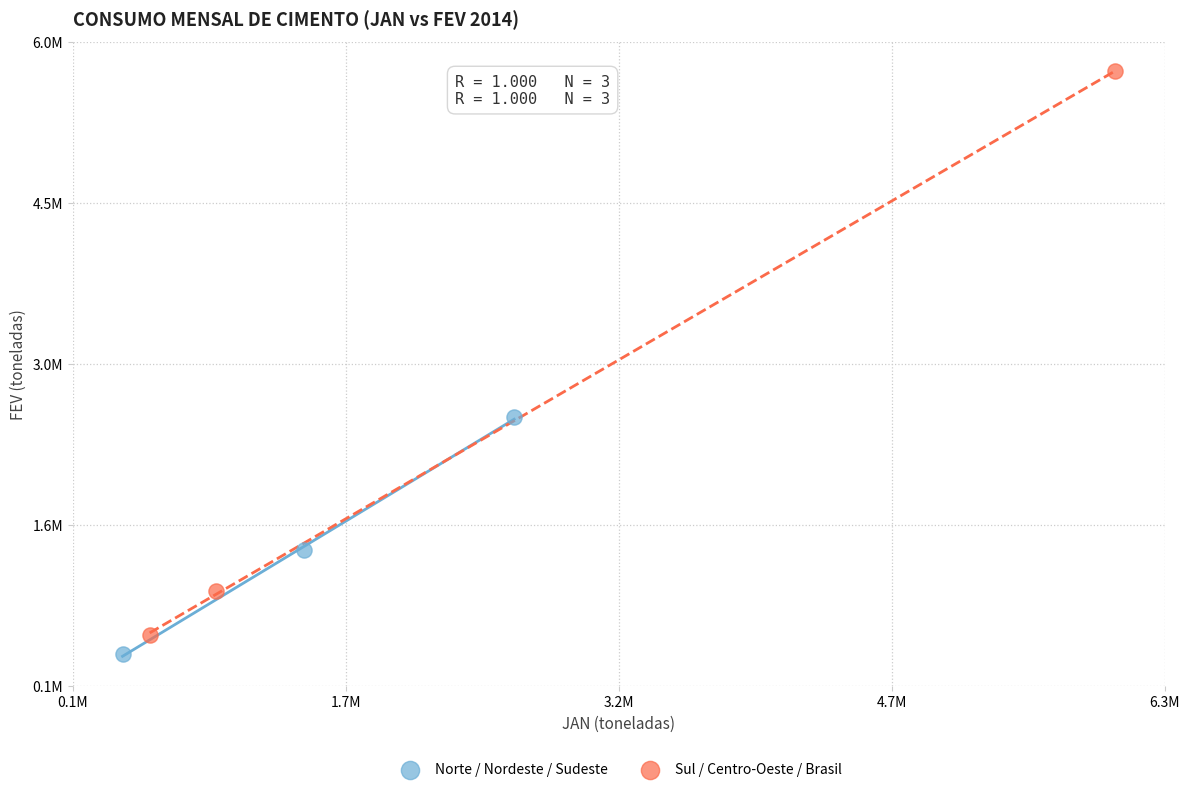

What are all the series names shown in the legend?

Norte / Nordeste / Sudeste, Sul / Centro-Oeste / Brasil